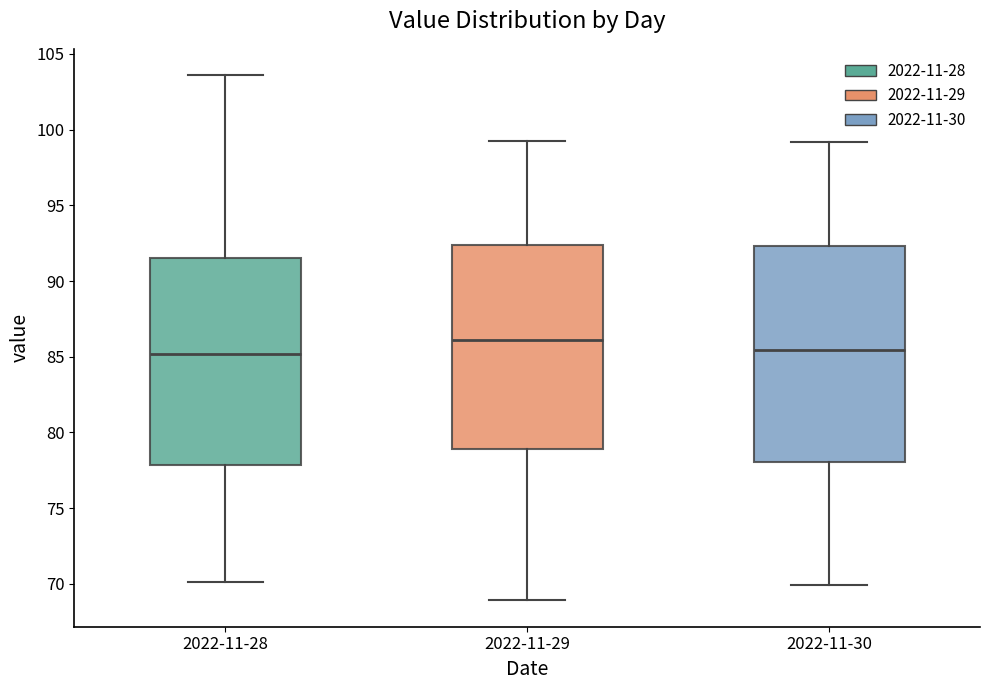

Which box is the tallest, from its lower edge to its upper edge?

2022-11-30